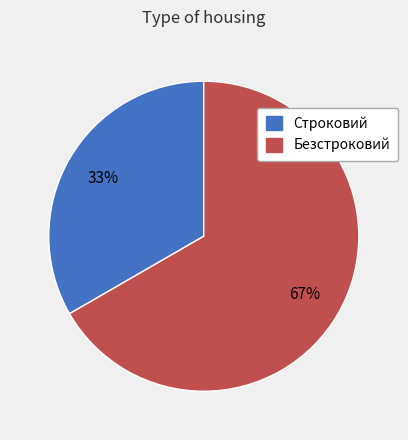

What is the smallest slice in the pie chart?

Строковий